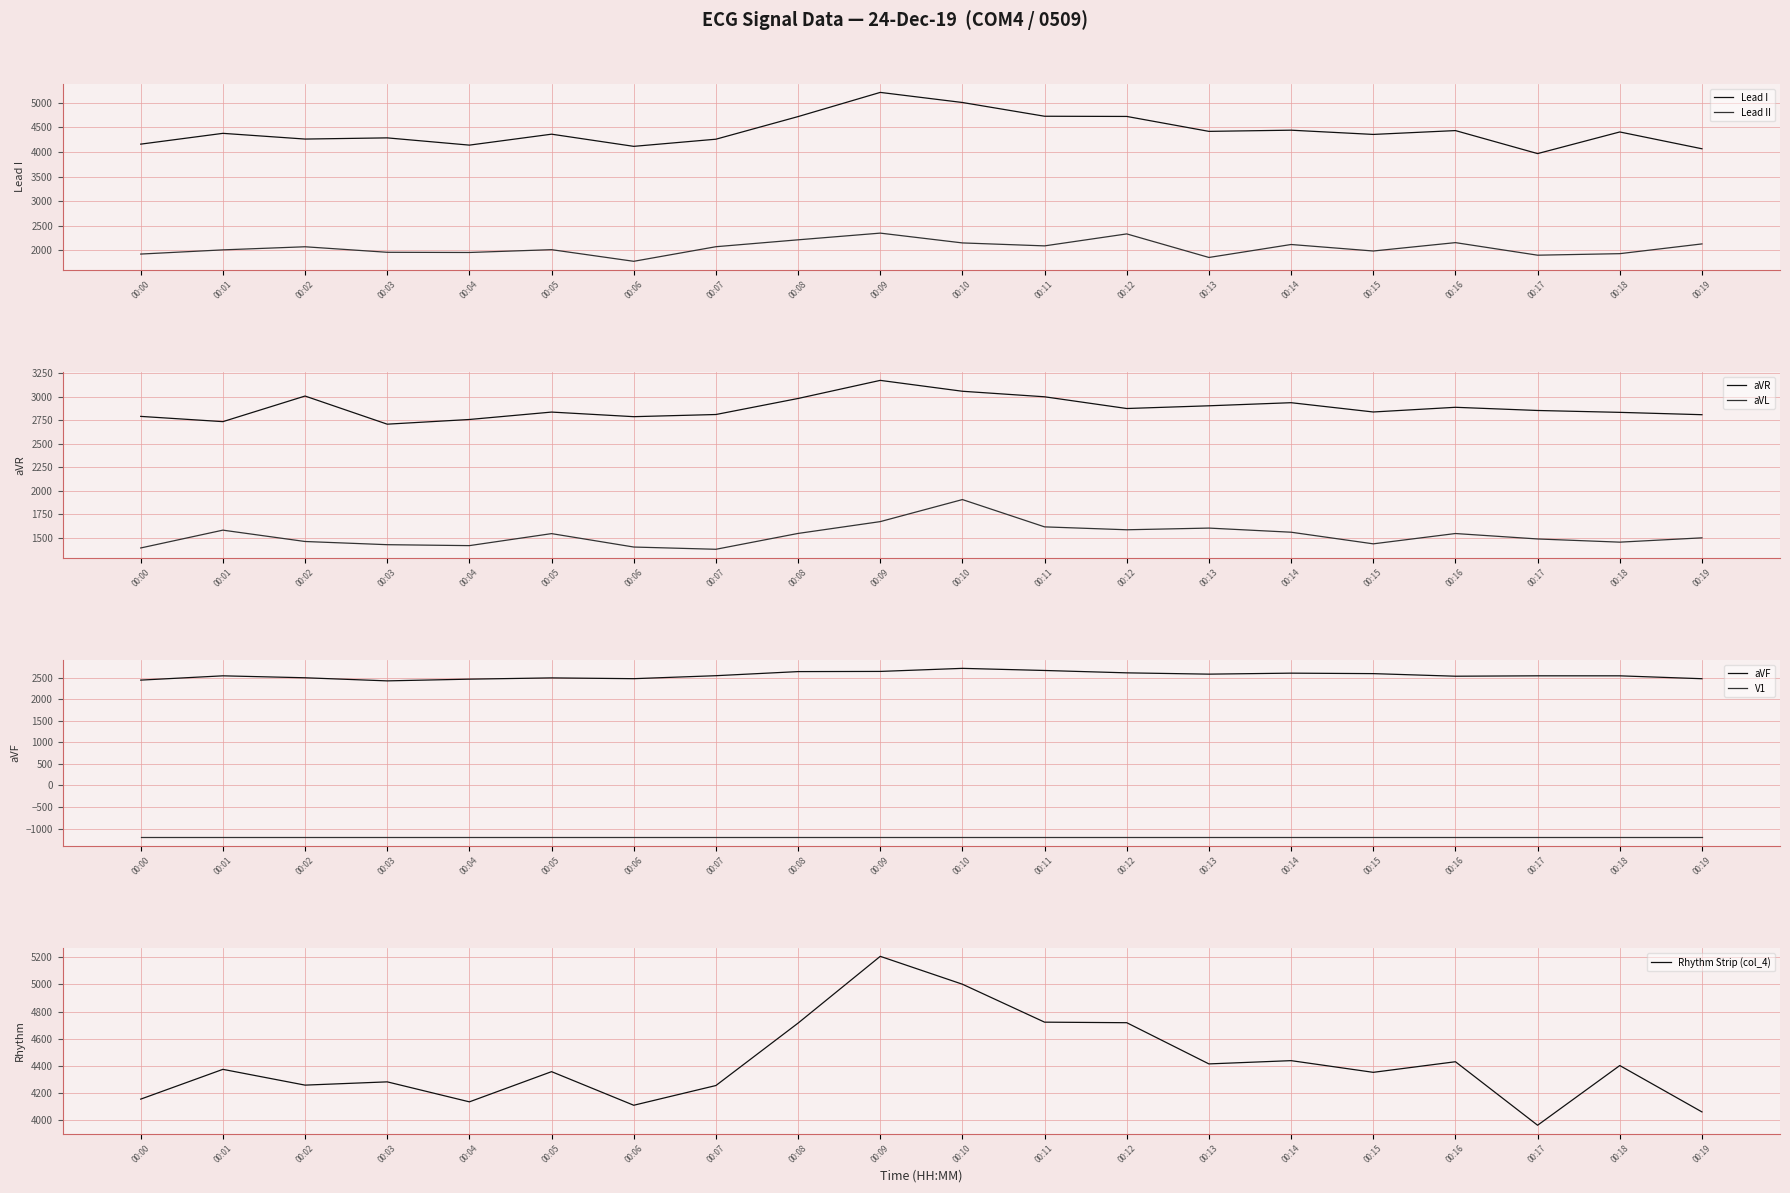

True or false: col_6 has more than 2 interior local peaks.

True